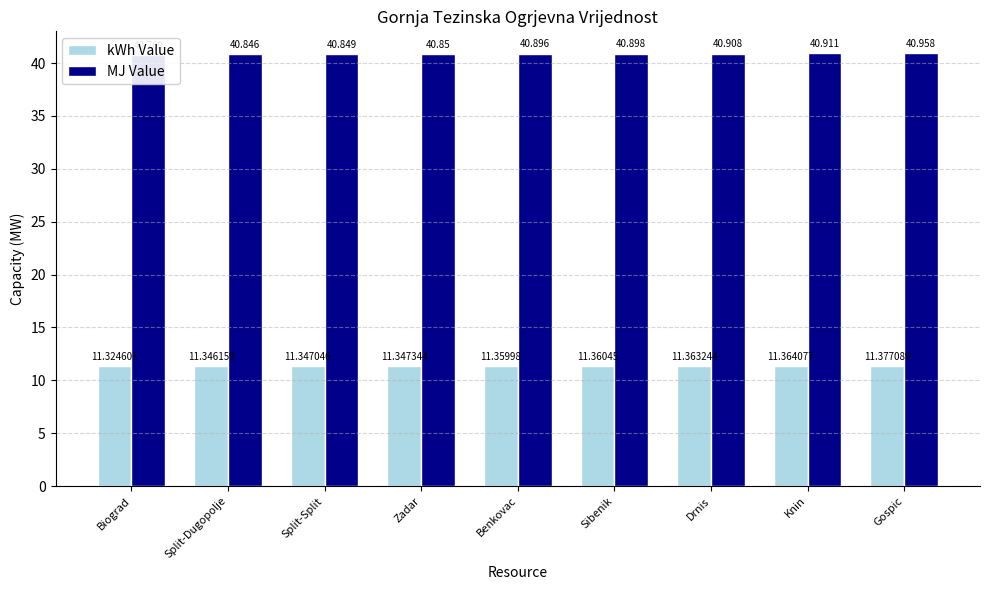

Does the chart contain stacked bars?

No